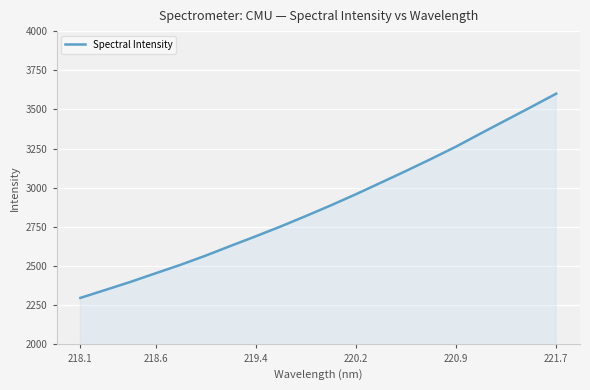

How many categories are shown in the chart?

20